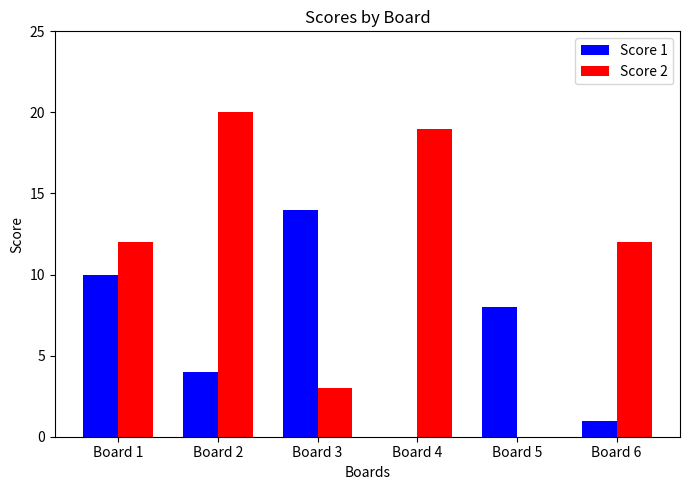

The value of Score 2 at Board 2 is 5. True or false?

False